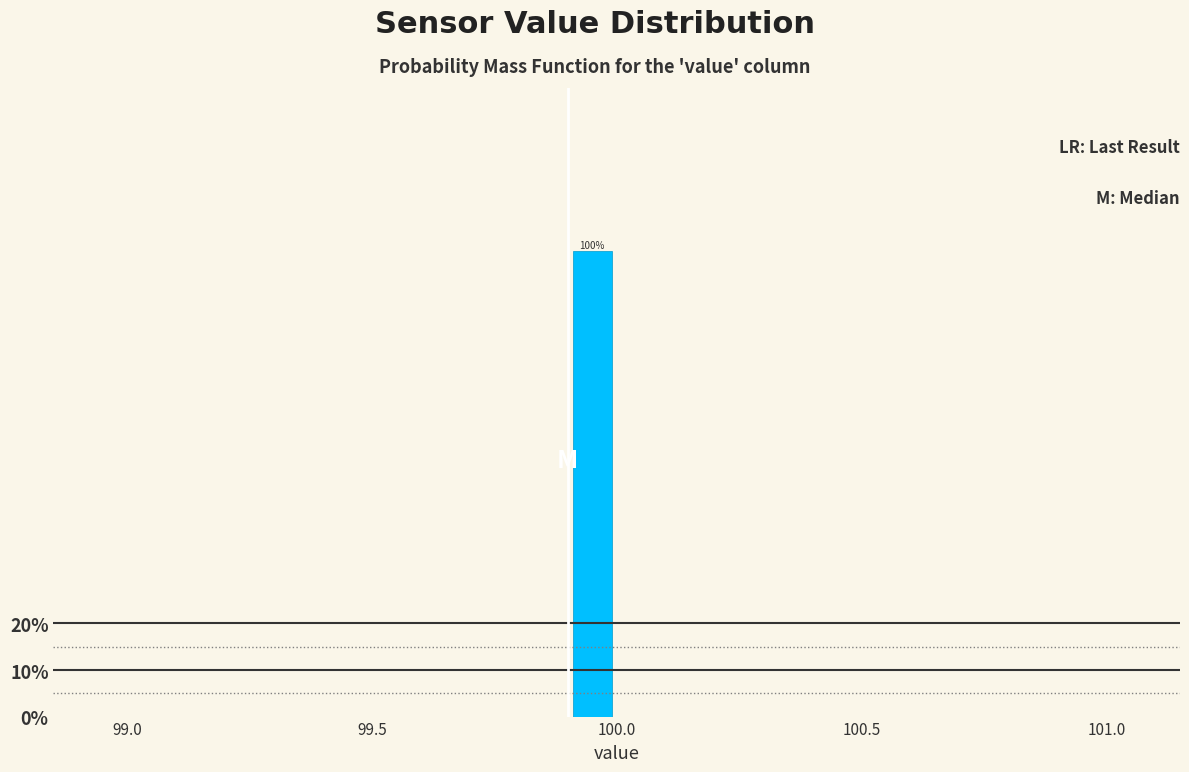

Around what value on the x-axis is the tallest bar? Give the approximate position of its centre, as read against the axis.

99.95